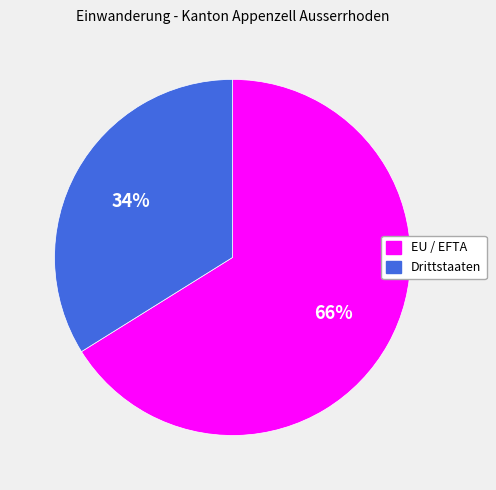

Does EU / EFTA account for over 50% of the chart?

Yes